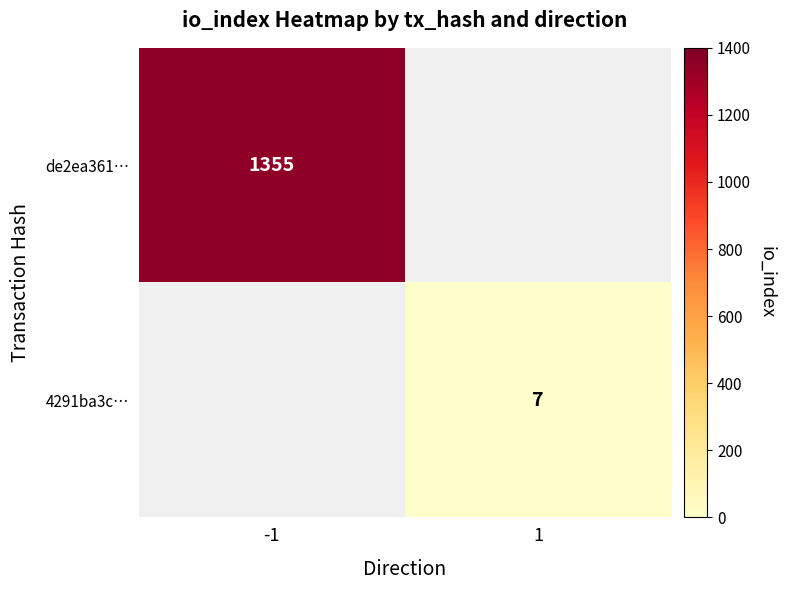

The 4291ba3c… series shows 7 at 1. True or false?

True